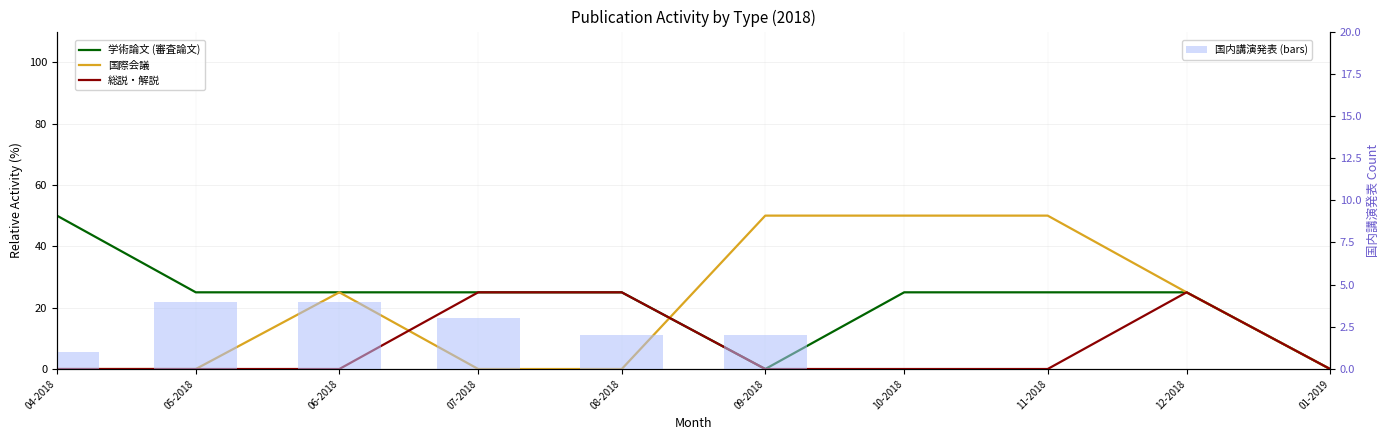

Which series has the largest total across all categories?

学術論文 (審査論文)